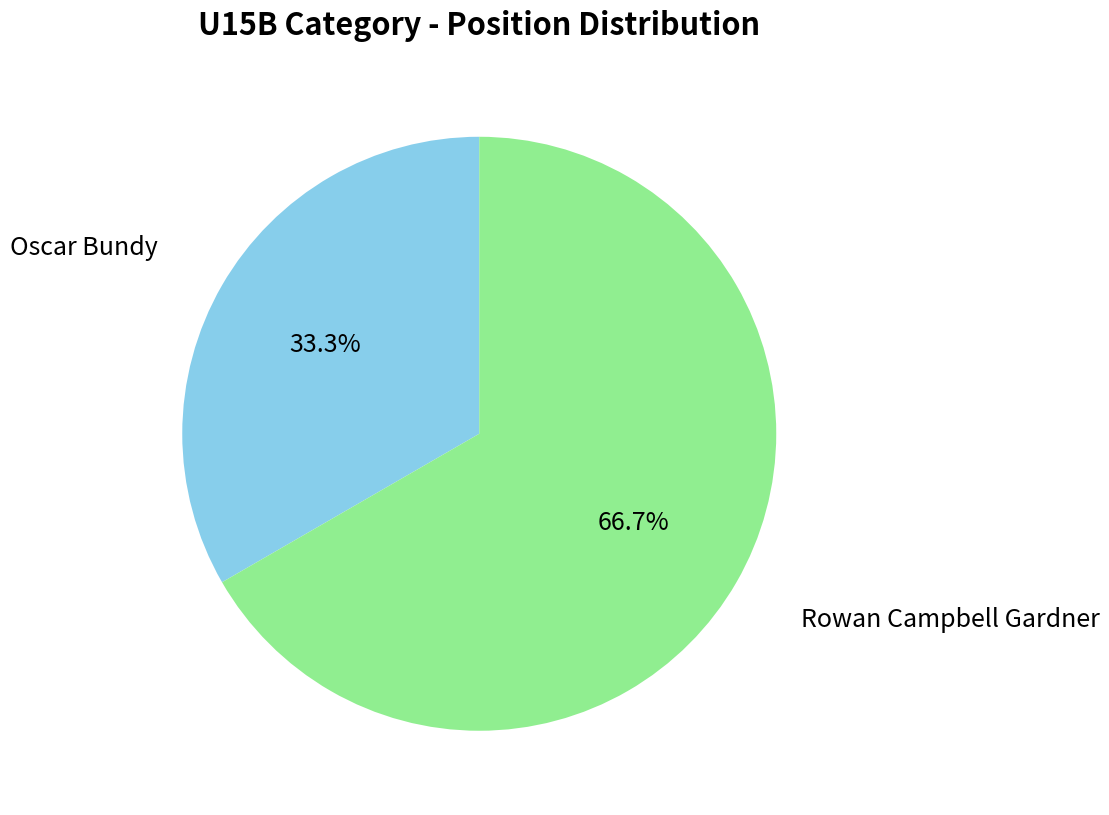

To the nearest percent, what is the difference between the Oscar Bundy and Rowan Campbell Gardner slice percentages?

33%